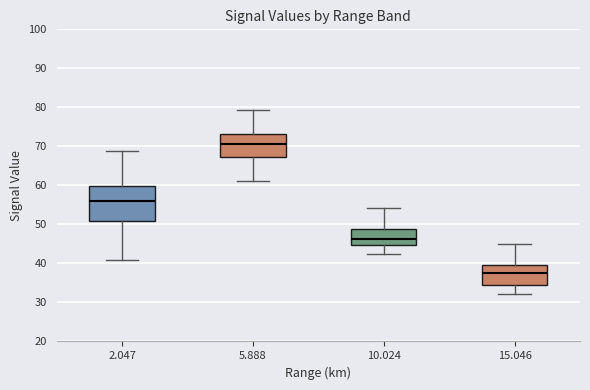

Which box has the highest median line?

5.888